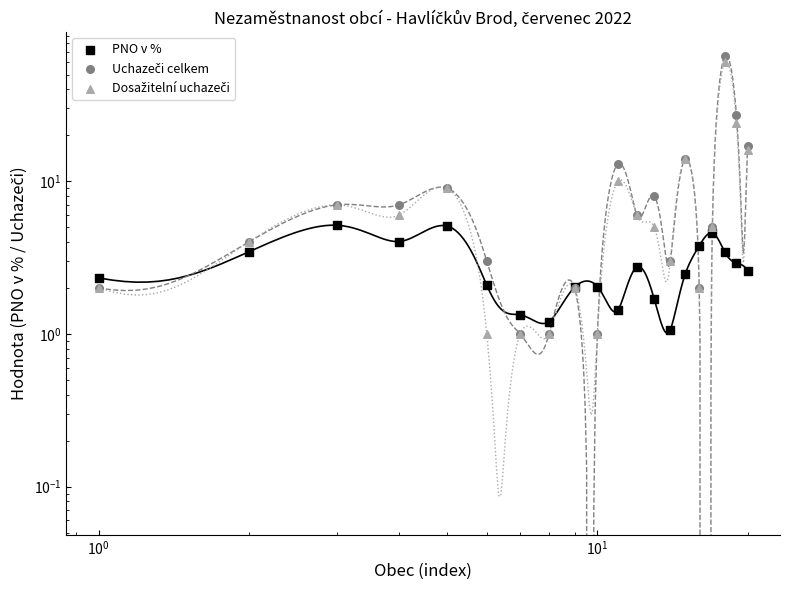

Which series has the largest Y range (max minus min)?

Uchazeči celkem